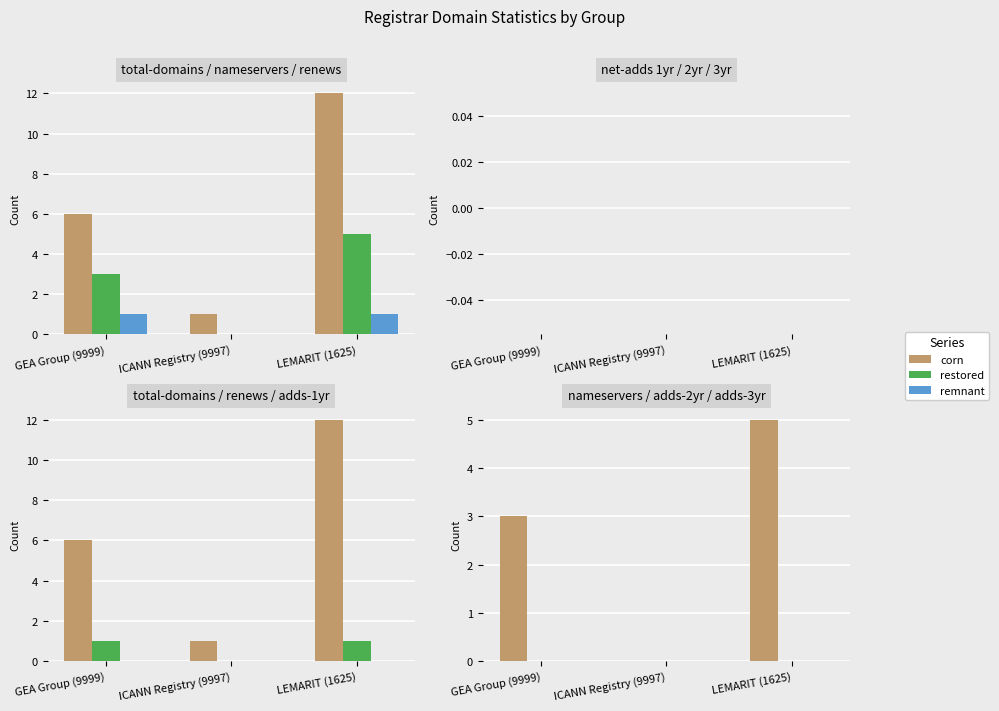

Which has a higher value, LEMARIT (1625) or GEA Group (9999)?

LEMARIT (1625)